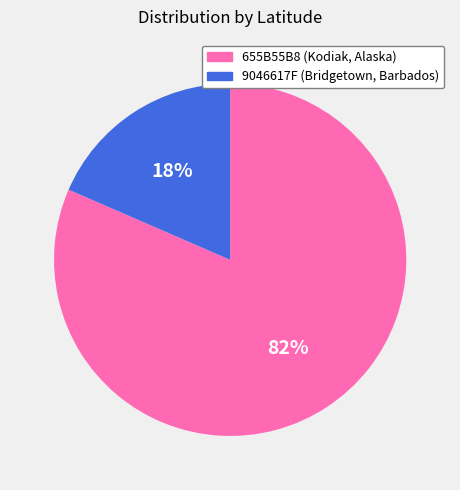

Which category has the biggest portion of the pie?

655B55B8 (Kodiak, Alaska)